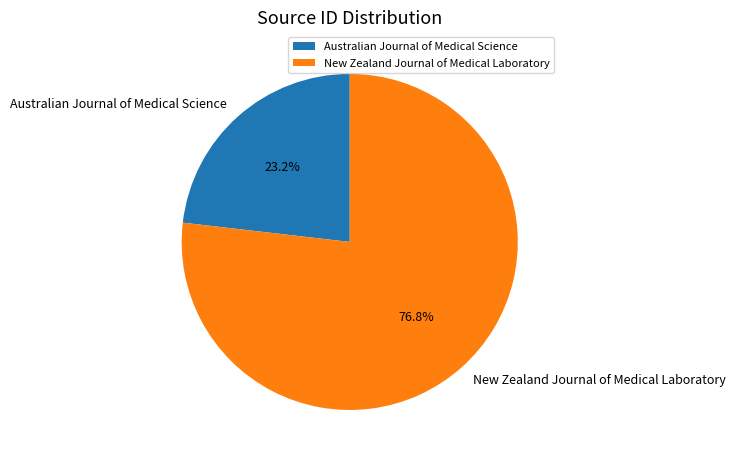

True or false: Australian Journal of Medical Science accounts for 23% of the total.

True